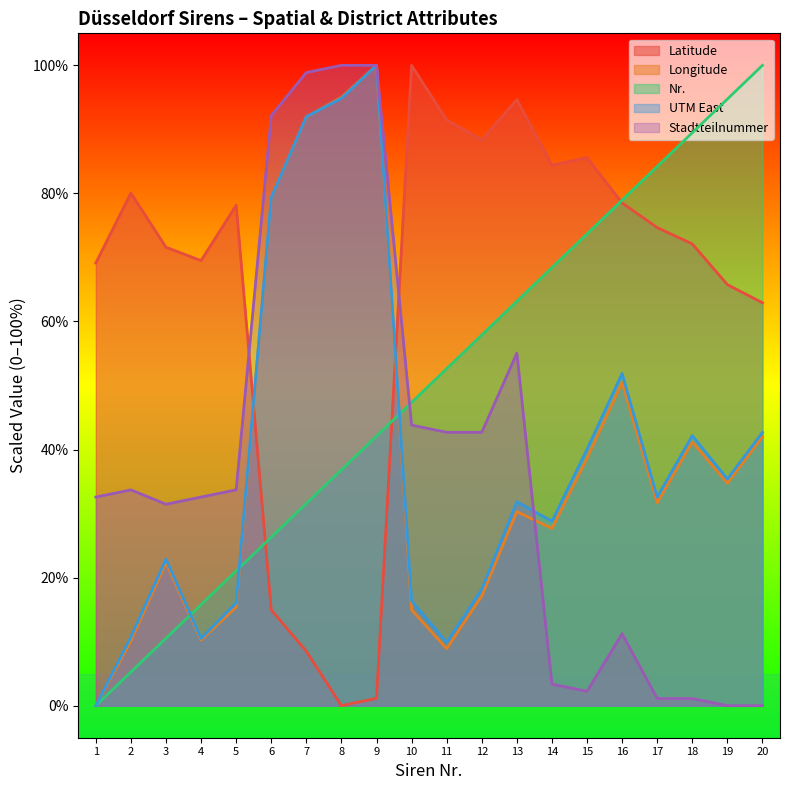

How many times do UTM East and Latitude cross each other?

2